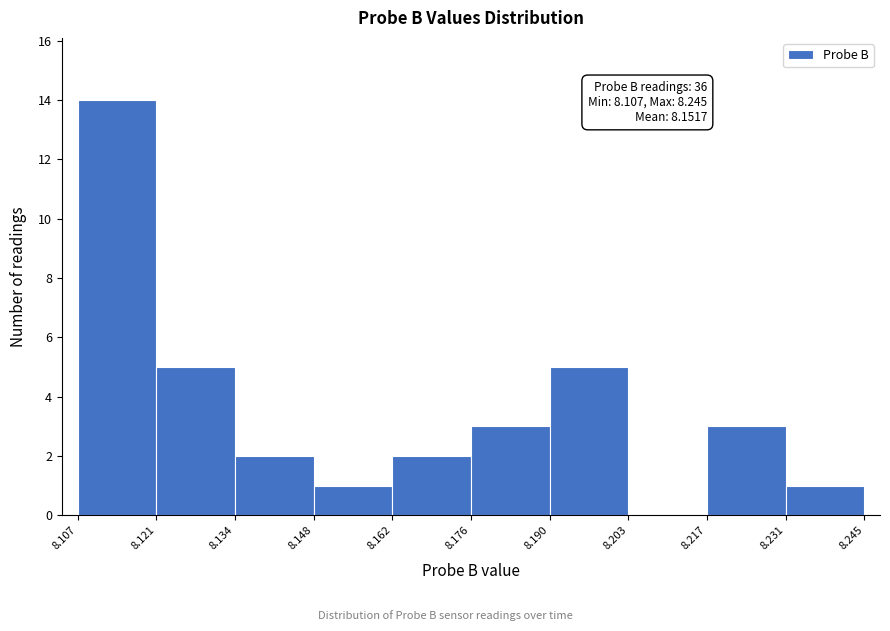

Over which range of the x-axis is the bar tallest?

8.107 to 8.121